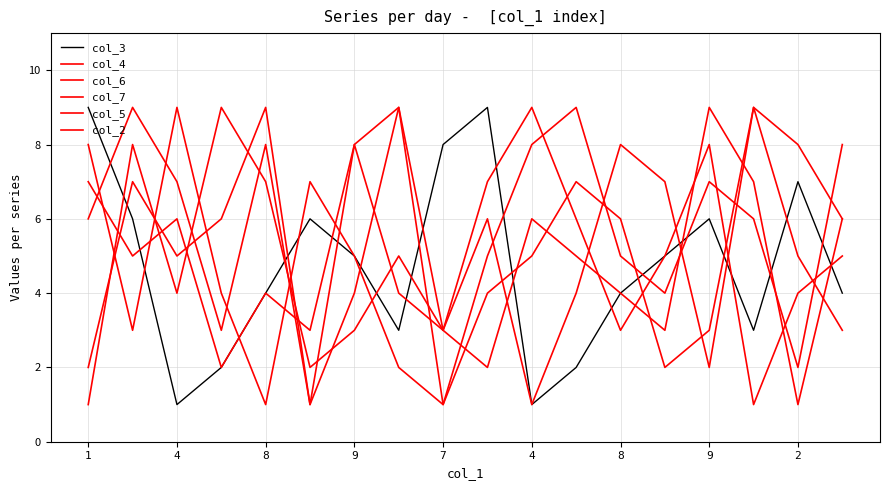

Reading left to right, what are all the values shown in this chart?

col_3: 9	6	1	2	4	6	5	3	8	9	1	2	4	5	6	3	7	4
col_4: 6	9	7	3	8	1	4	9	3	7	9	6	3	5	8	1	4	5
col_6: 7	5	6	2	4	3	8	9	1	4	5	7	6	2	3	9	8	6
col_7: 1	8	4	9	7	2	3	5	3	6	1	4	8	7	2	9	5	3
col_5: 8	3	9	4	1	7	5	2	1	5	8	9	5	4	7	6	2	8
col_2: 2	7	5	6	9	1	8	4	3	2	6	5	4	3	9	7	1	6